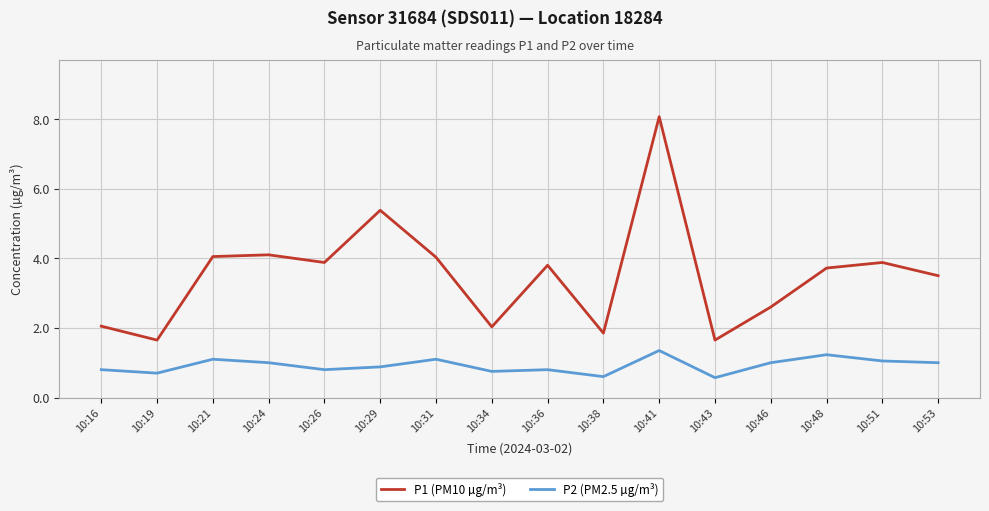

Which category has the highest value in the P1 (PM10 µg/m³) series?

10:41